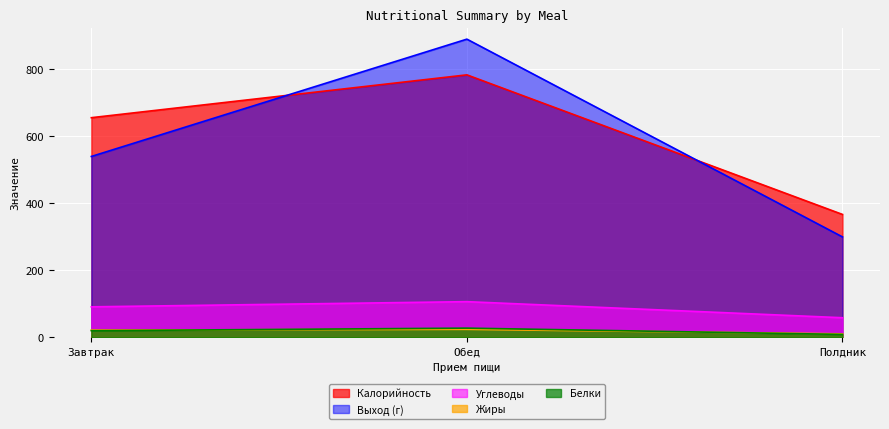

What position from the right is Полдник?

1